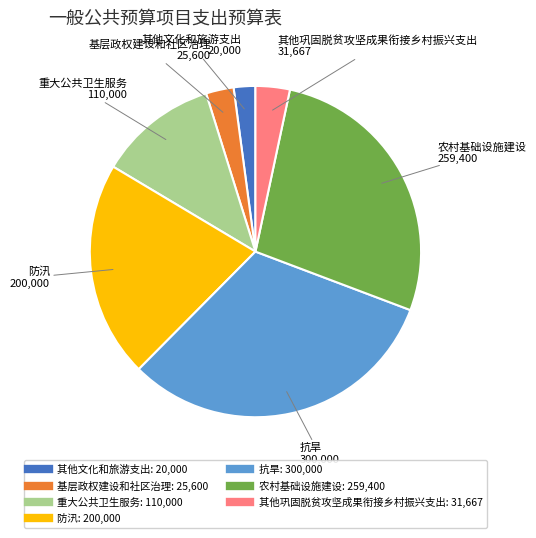

Which category has the biggest portion of the pie?

抗旱